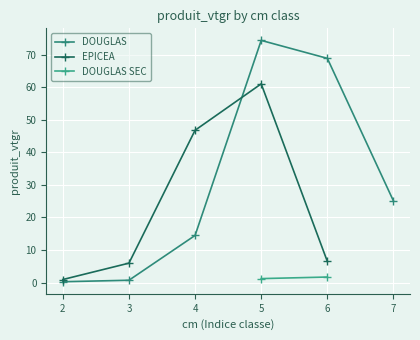

What is the value of the DOUGLAS point at the 5th from the left?

68.9